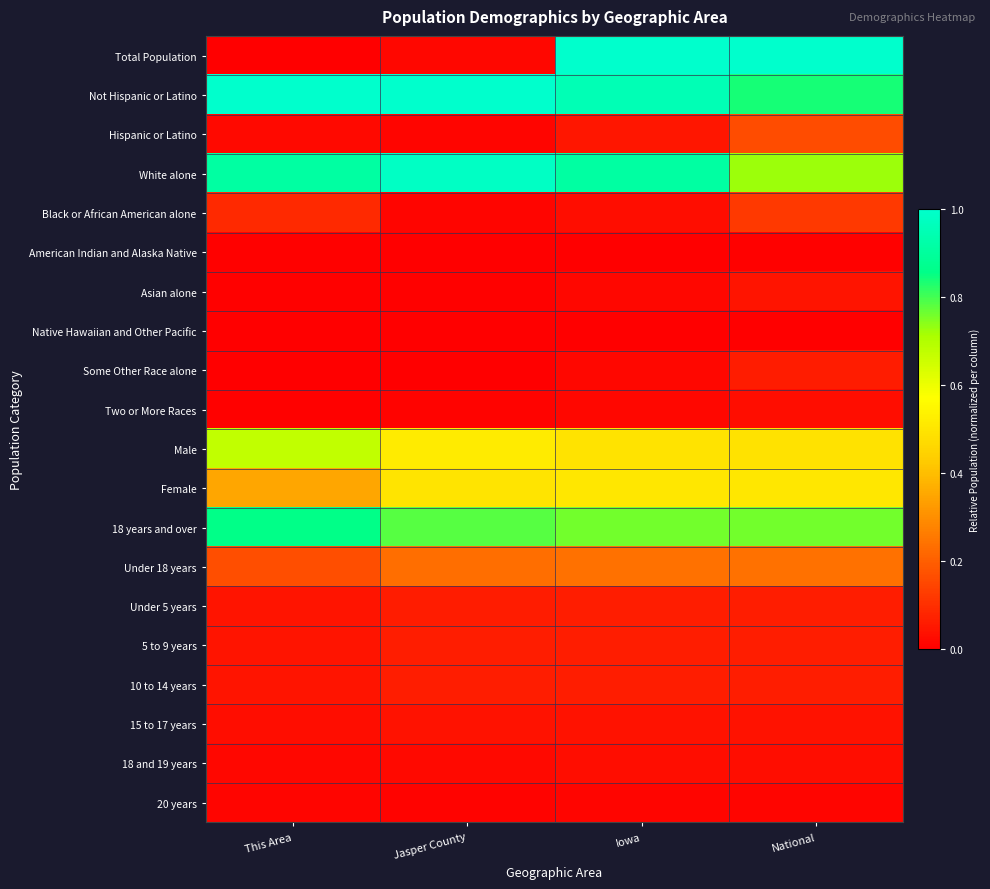

At National, list the series in order from smallest to largest.

Native Hawaiian and Other Pacific, American Indian and Alaska Native, 20 years, Two or More Races, 18 and 19 years, 15 to 17 years, Asian alone, Some Other Race alone, Under 5 years, 5 to 9 years, 10 to 14 years, Black or African American alone, Hispanic or Latino, Under 18 years, Male, Female, White alone, 18 years and over, Not Hispanic or Latino, Total Population